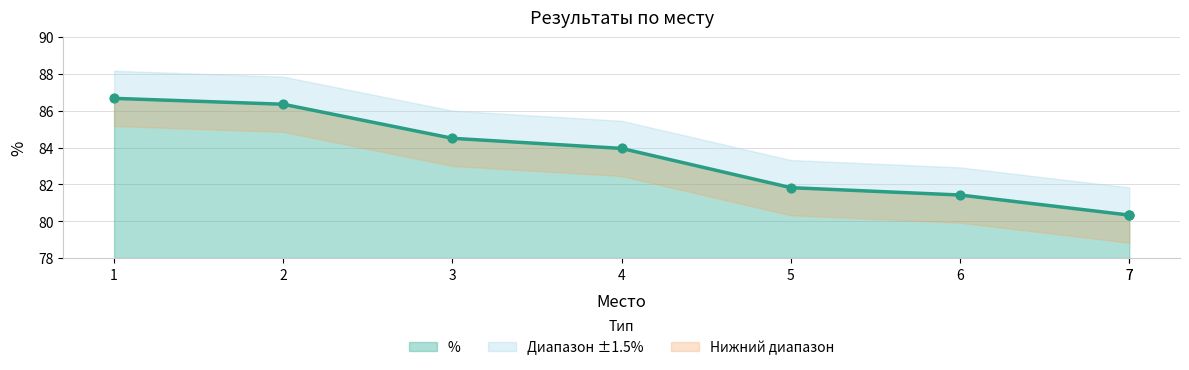

Which has a higher value, 6 or 3?

3